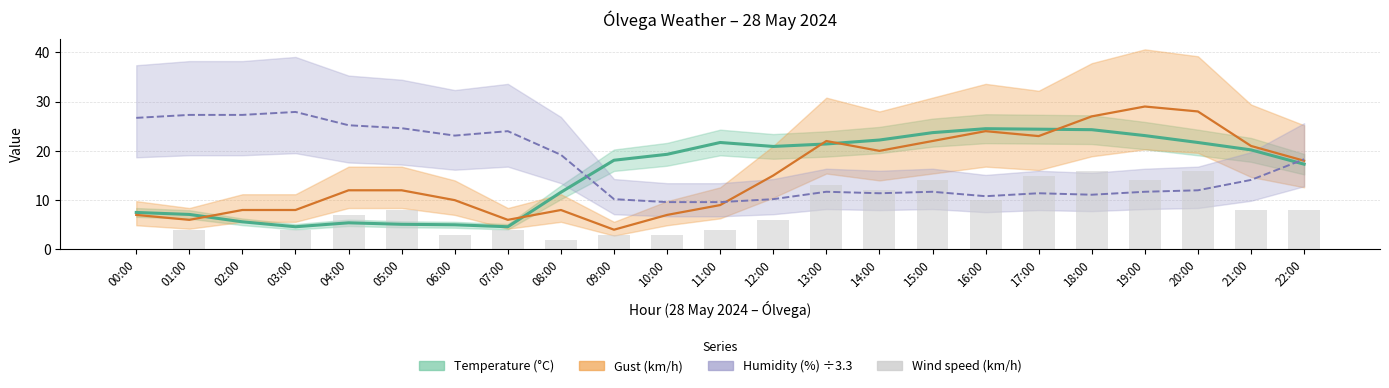

The chart shows a value of 14 at 19:00. True or false?

True